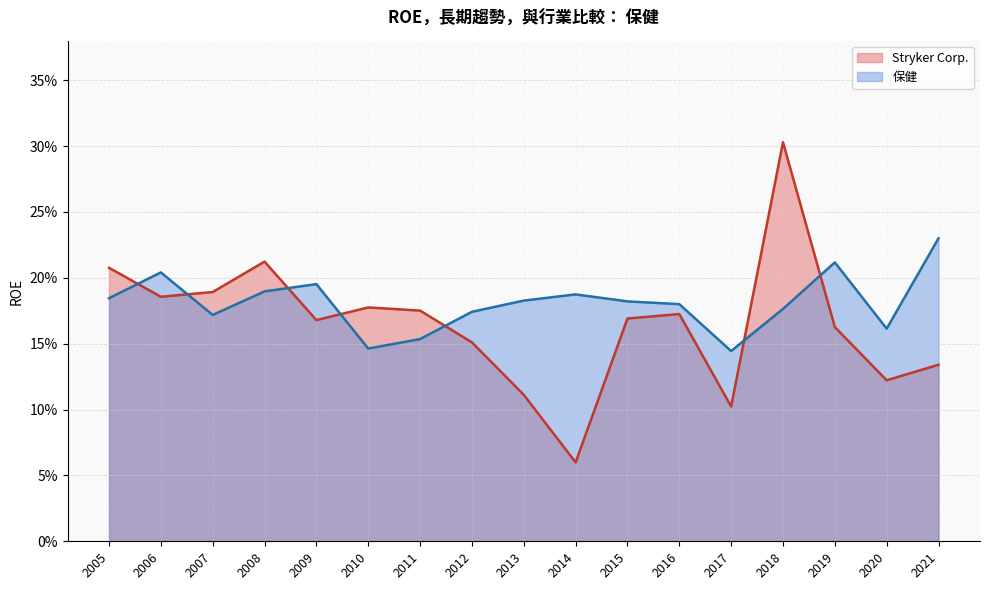

True or false: Stryker Corp. has a value of 0.1 at 2014.

False